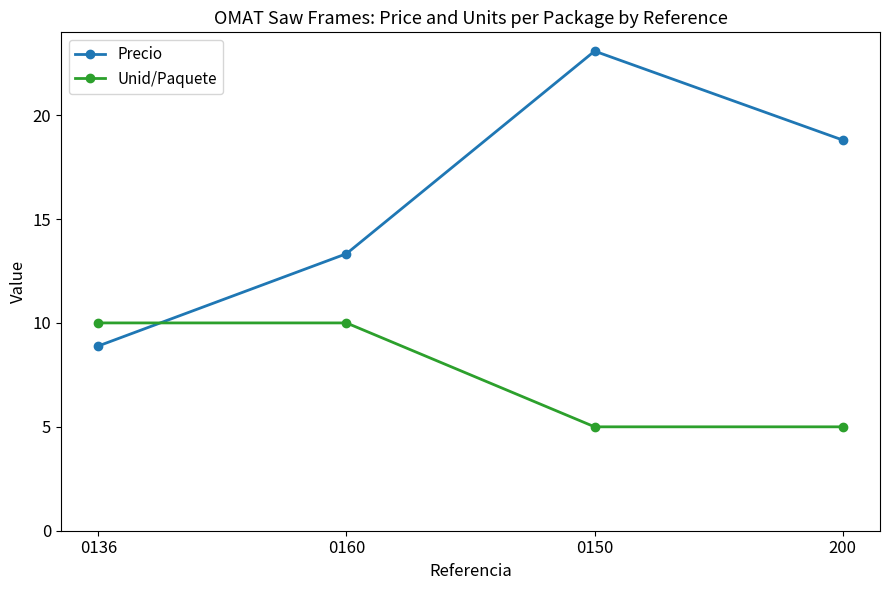

Is the value of Unid/Paquete at 0136 greater than the value of Precio at 200?

No